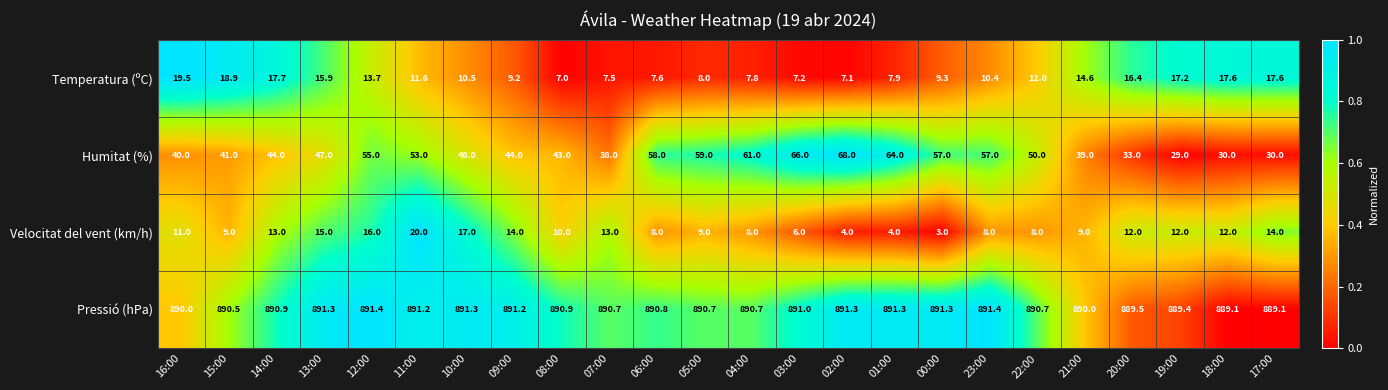

Which series has the largest total across all categories?

Pressió (hPa)